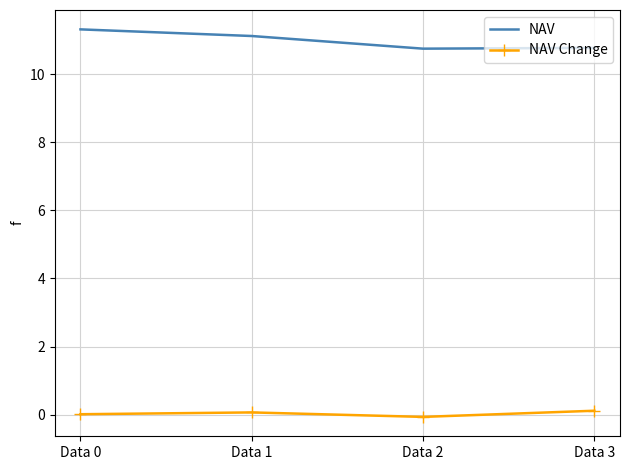

True or false: NAV and NAV Change cross at least once.

False